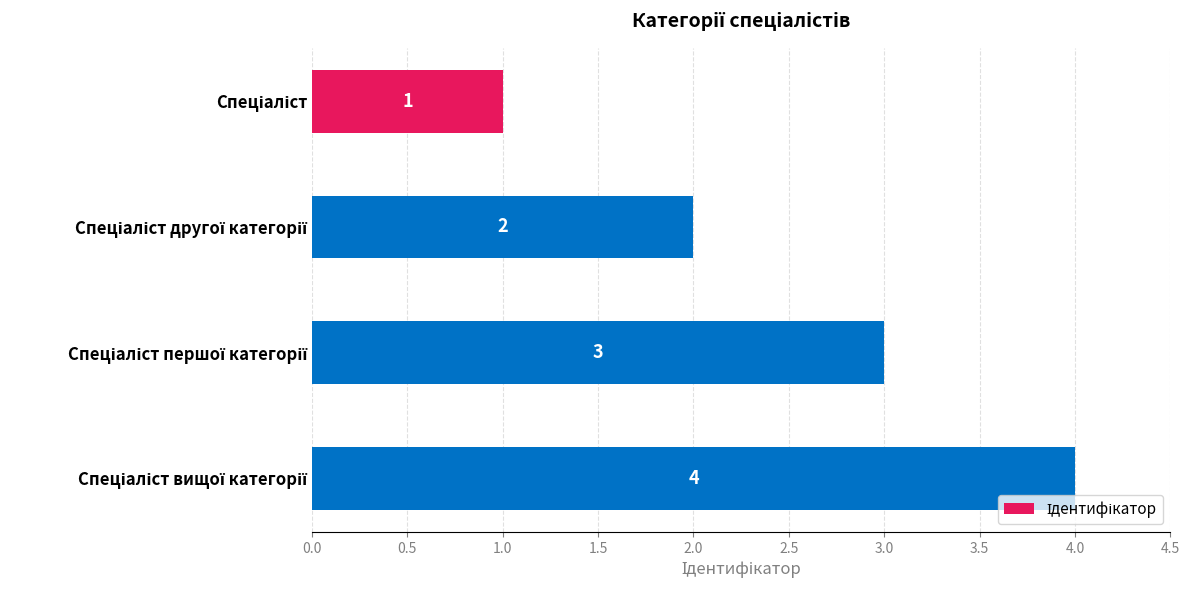

What is the value of the 3rd bar from the top?

3